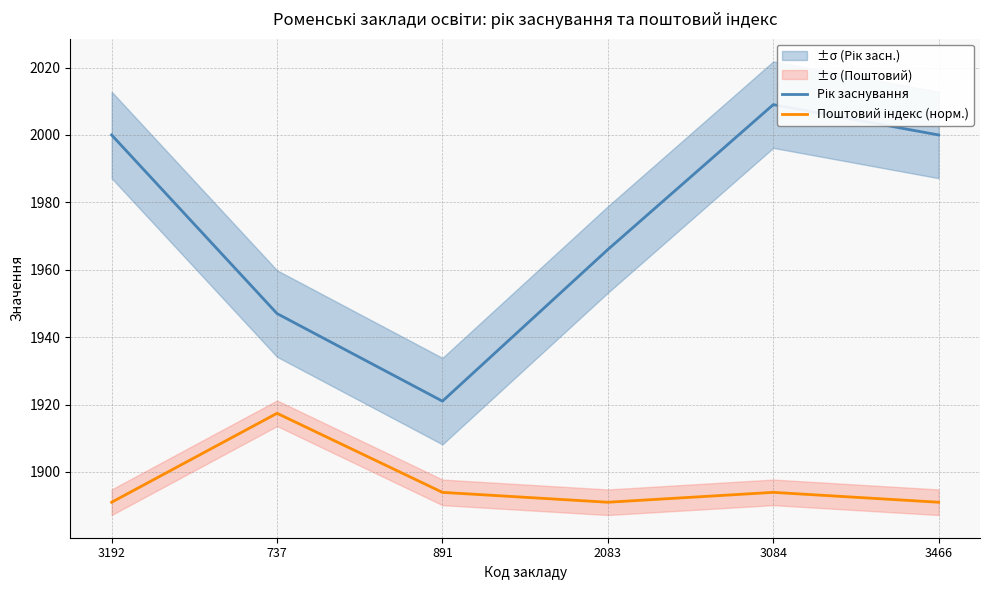

How many values in the Рік заснування series exceed 2000?

1